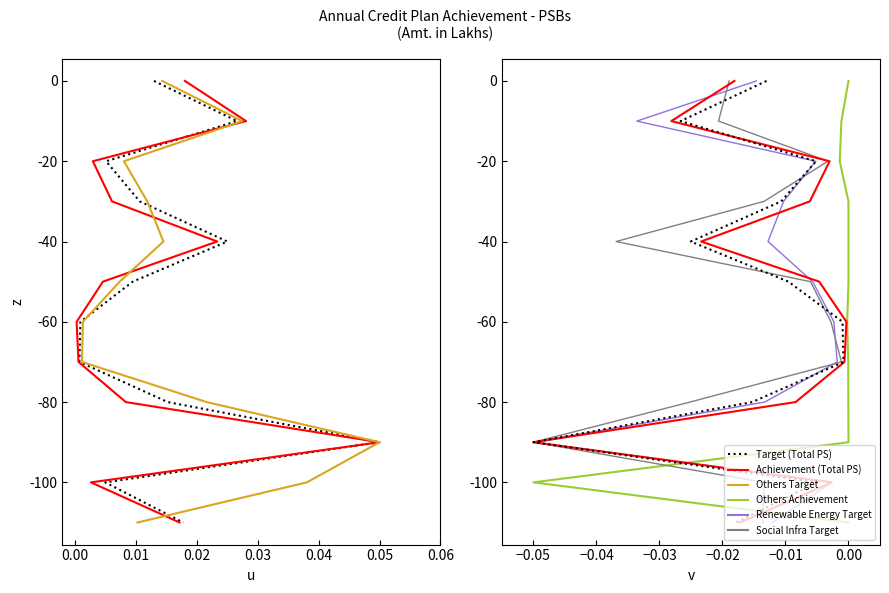

True or false: Others Achievement and Others Target cross at least once.

False